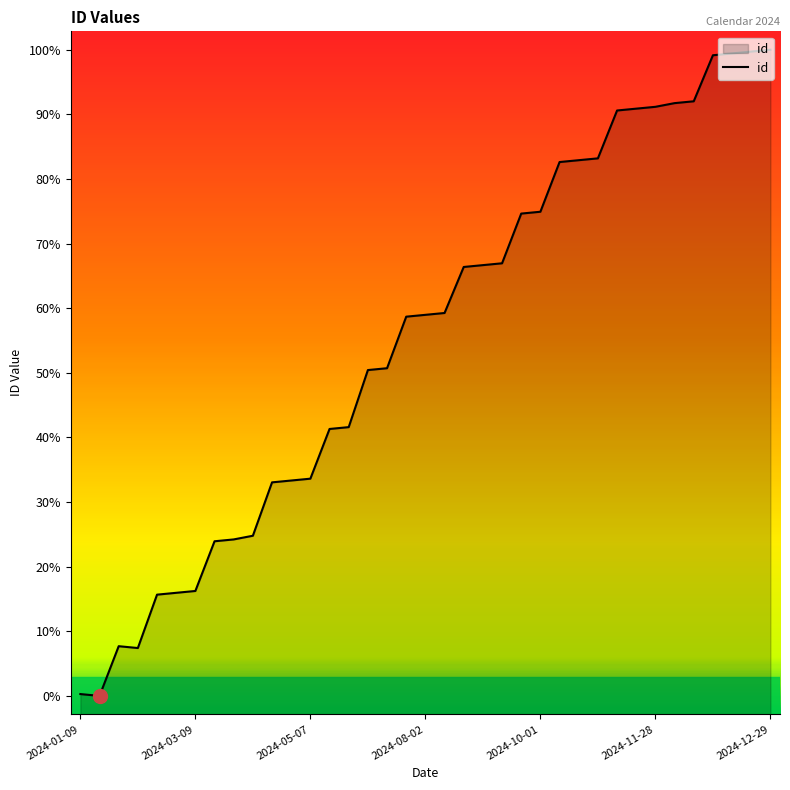

How many points are higher than both their immediate neighbors (excluding endpoints)?

1